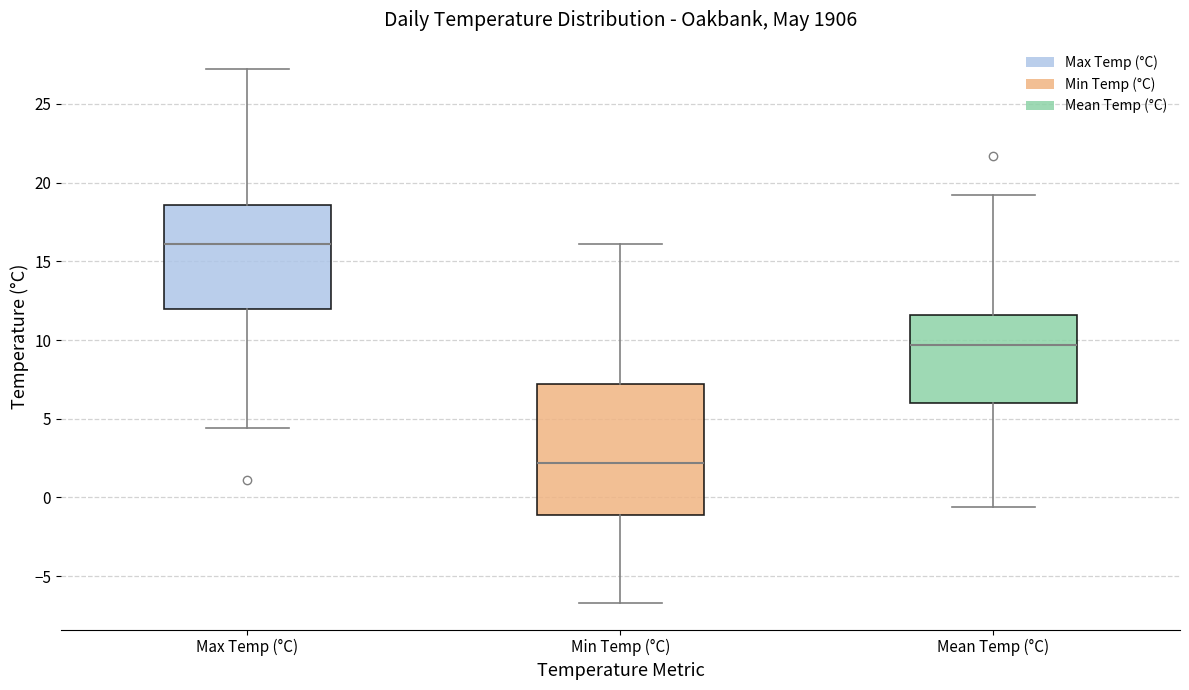

Reading left to right, transcribe this box plot: for each box, give where its median line is, the range the box spans, and where its two whiskers end, as read against the y-axis. The values are not printed on the chart, so give them approximately, as read against the axis.

Max Temp (°C): median 16.0, box 12.0 to 18.5, whiskers 4.5 to 27.0
Min Temp (°C): median 2.0, box -1.0 to 7.0, whiskers -6.5 to 16.0
Mean Temp (°C): median 9.5, box 6.0 to 11.5, whiskers -0.5 to 19.0